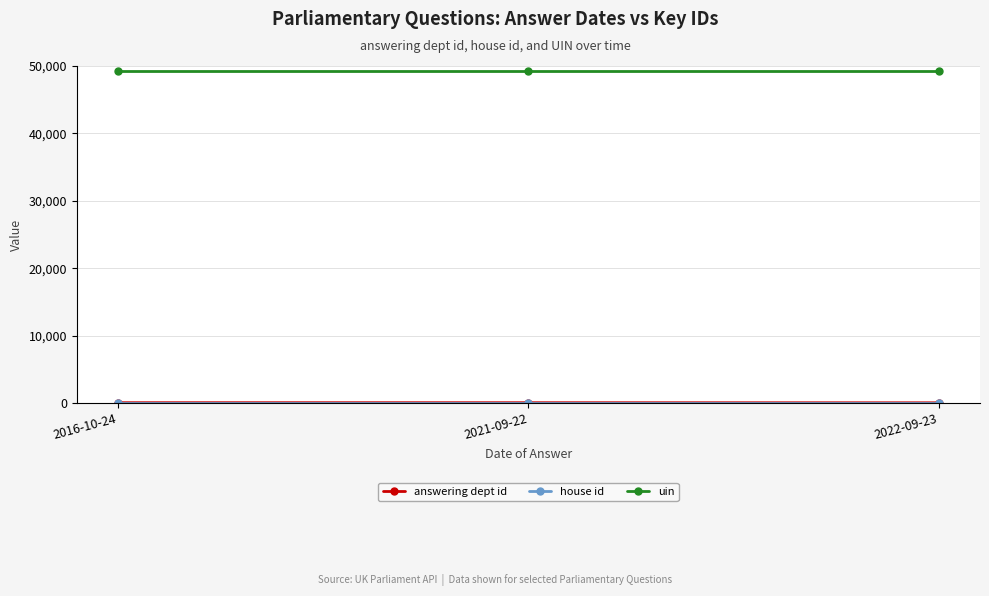

How many categories are shown in the chart?

3